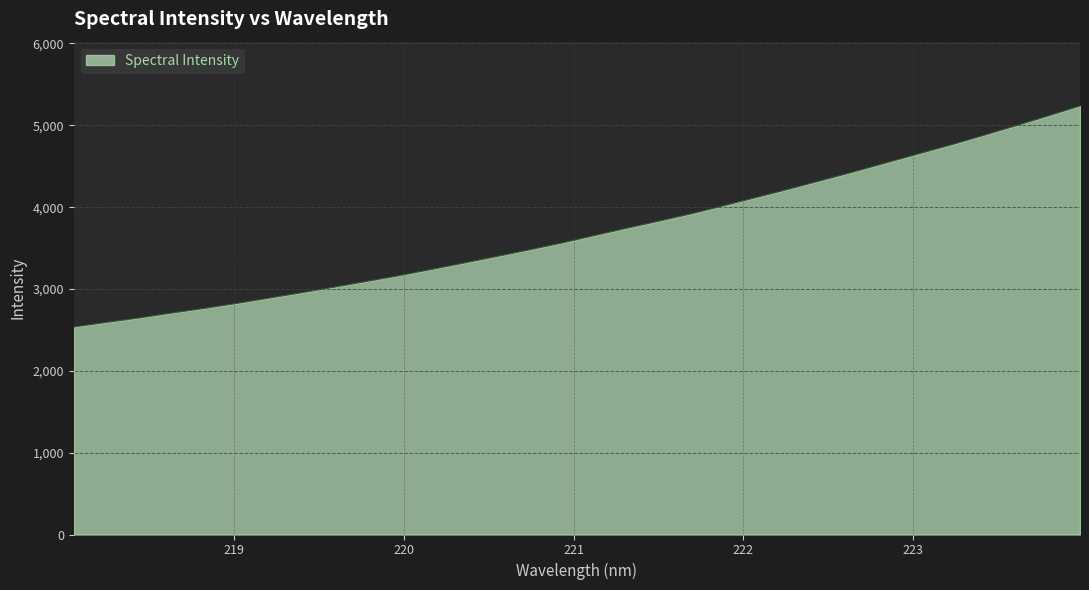

What is the smallest value displayed?

2536.2